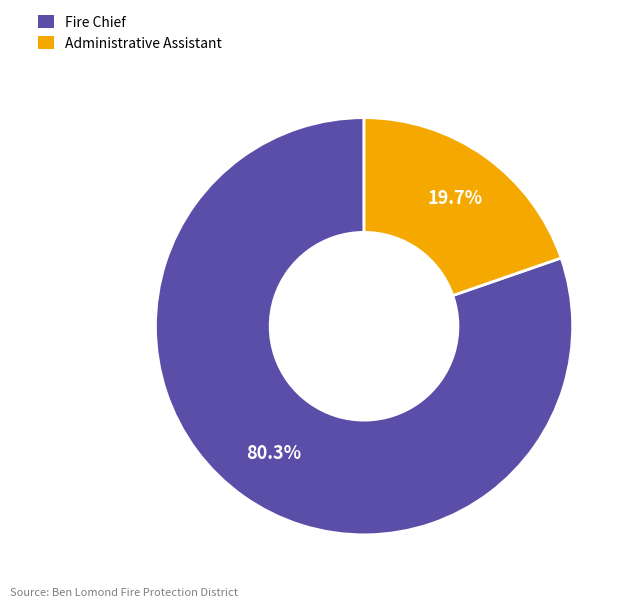

Which has a higher value, Fire Chief or Administrative Assistant?

Fire Chief